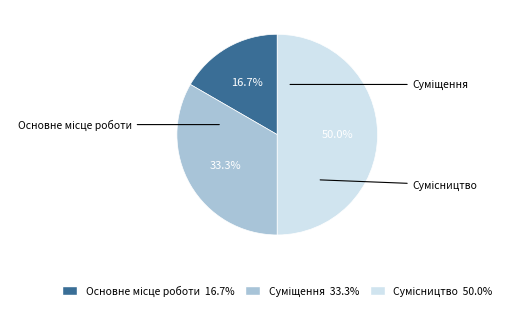

Which has a higher value, Сумісництво or Основне місце роботи?

Сумісництво